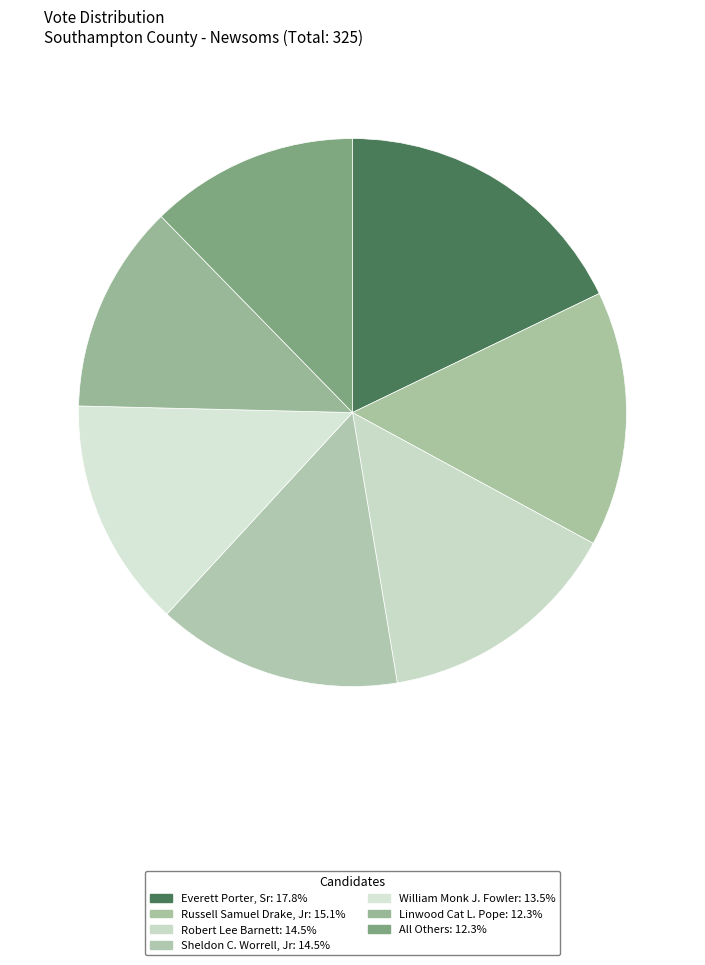

To the nearest percent, what portion does Robert Lee Barnett represent?

14%